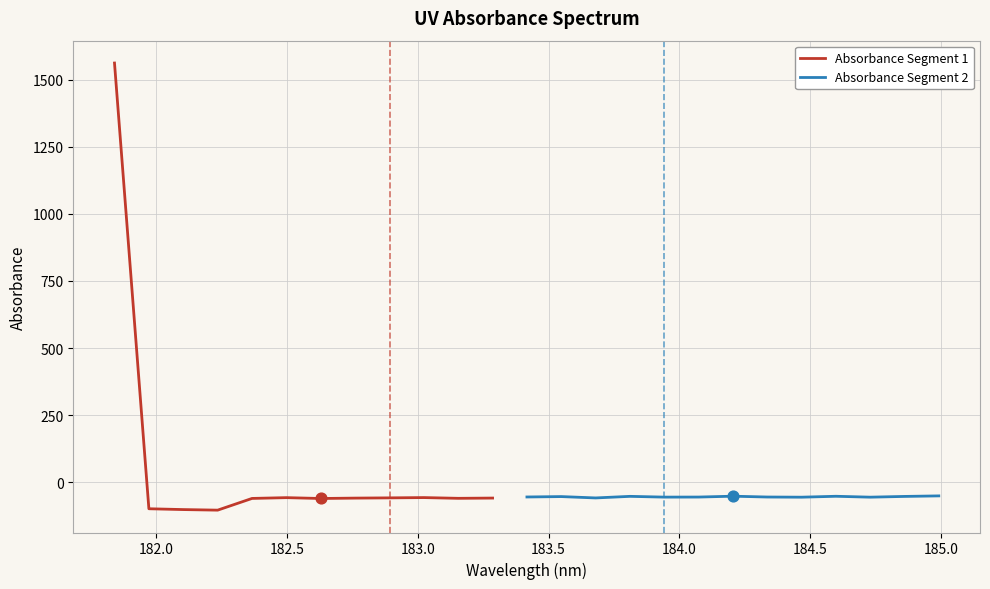

What is the change in value from 183.811206745 to 184.2046578328?

+0.6